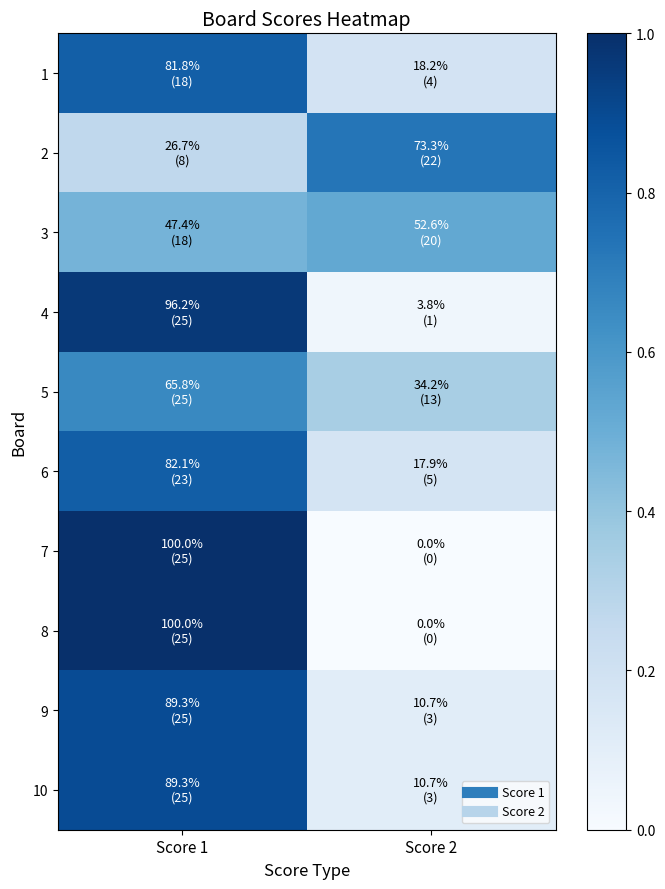

What is the difference between the highest and lowest values at Score 2?

0.7